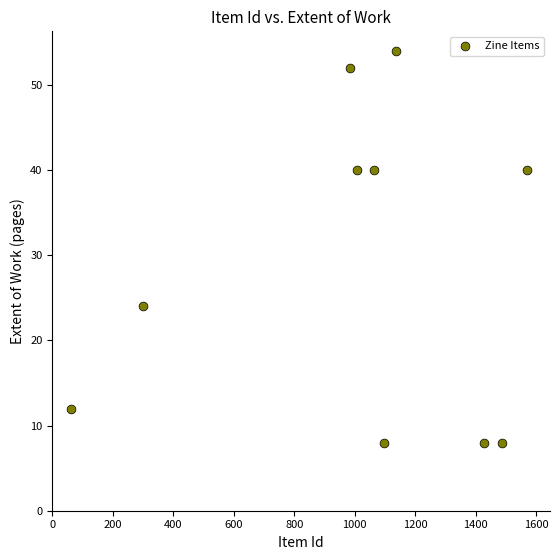

What is the range of Y values (max minus min)?

46